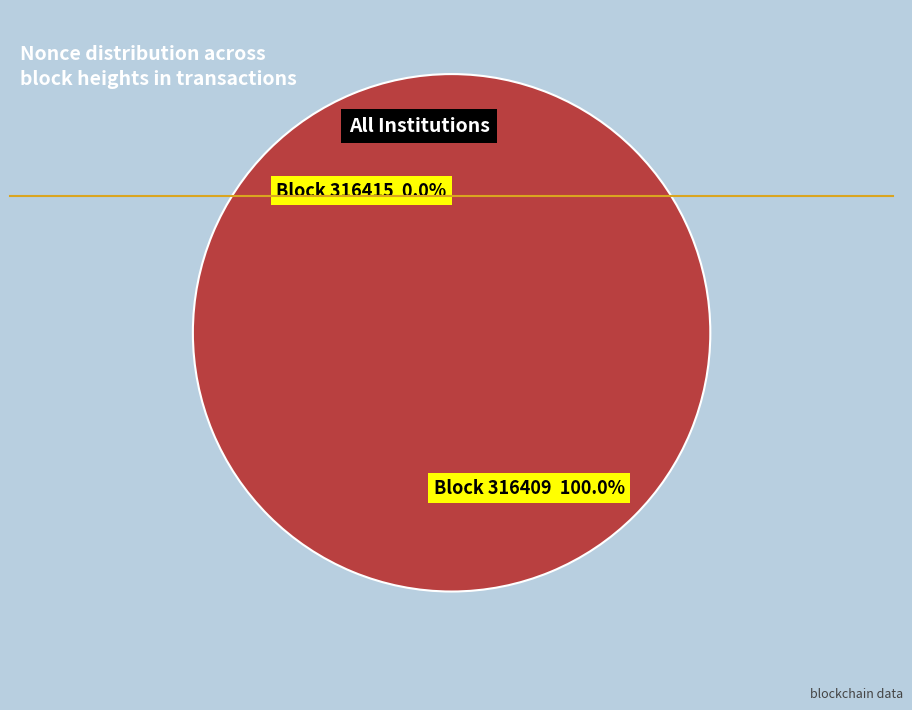

To the nearest percent, what is the average slice percentage?

50%